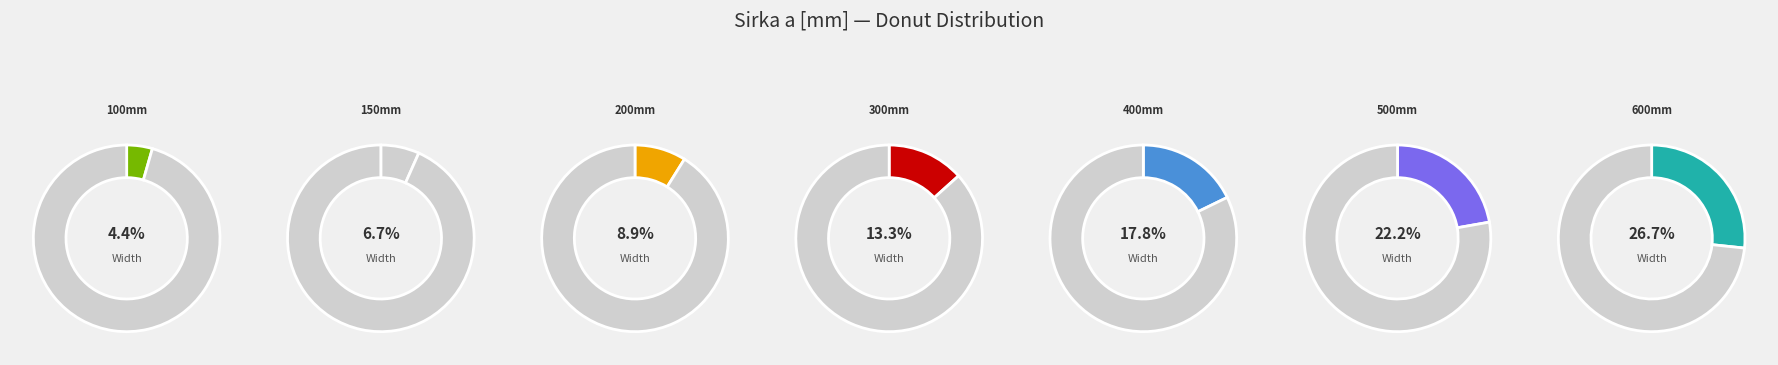

To the nearest percent, what is the combined percentage of CZKBP200H80 and CZKBP500H80?

31%